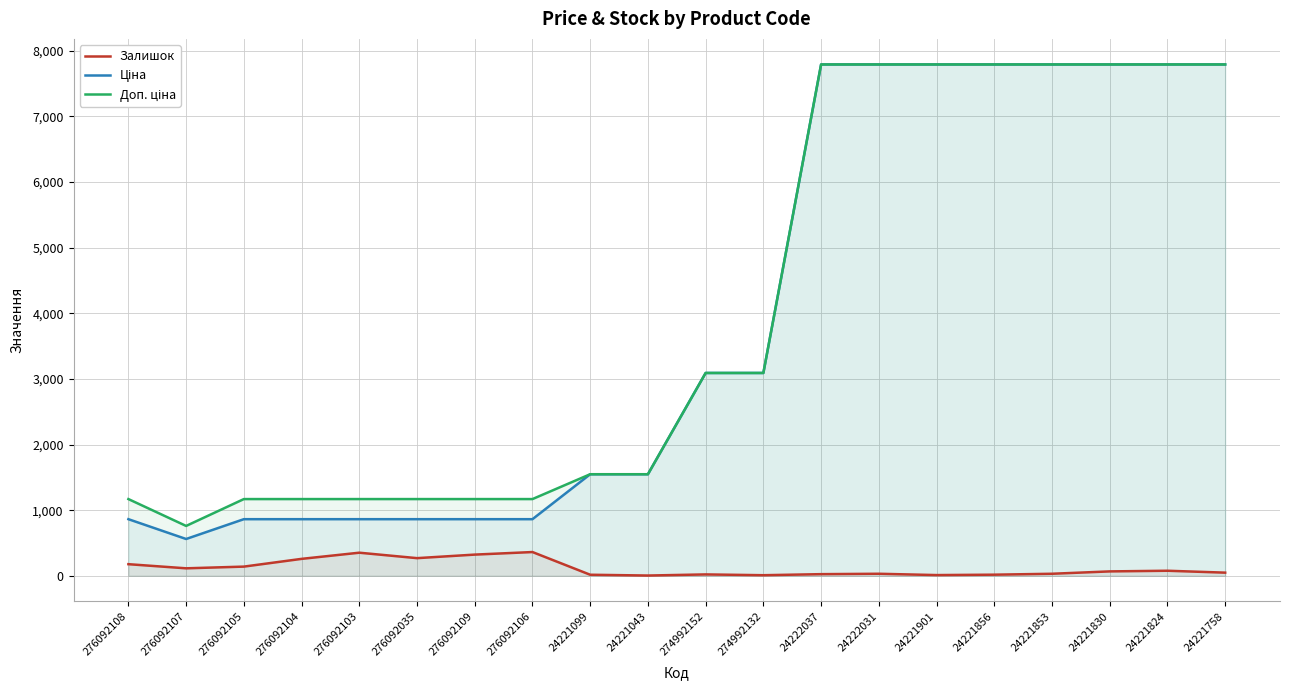

What is the label of the 12th point from the right?

24221099